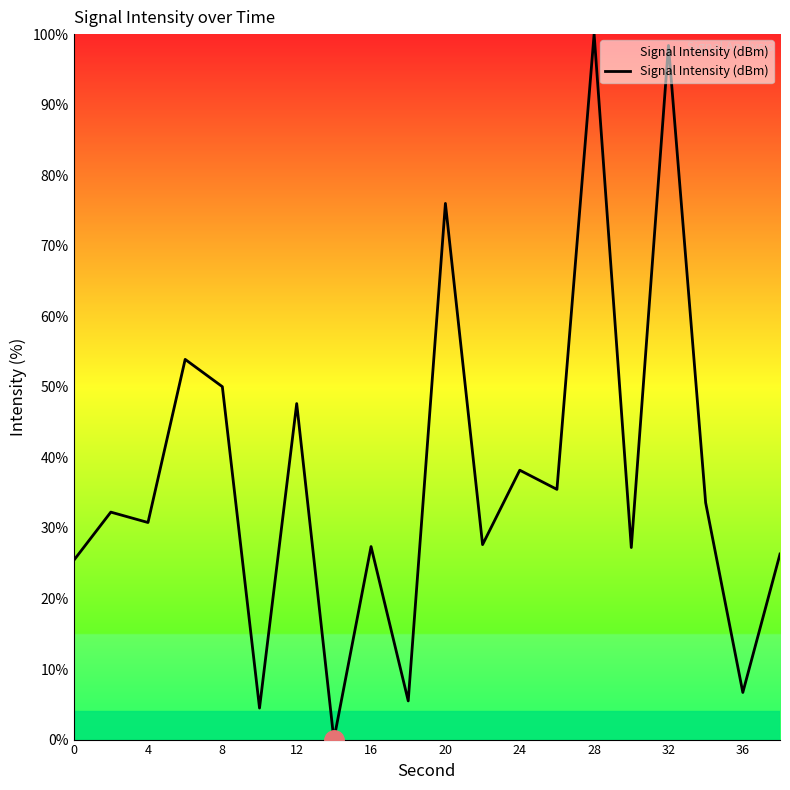

What is the maximum value shown in the chart?

100.0